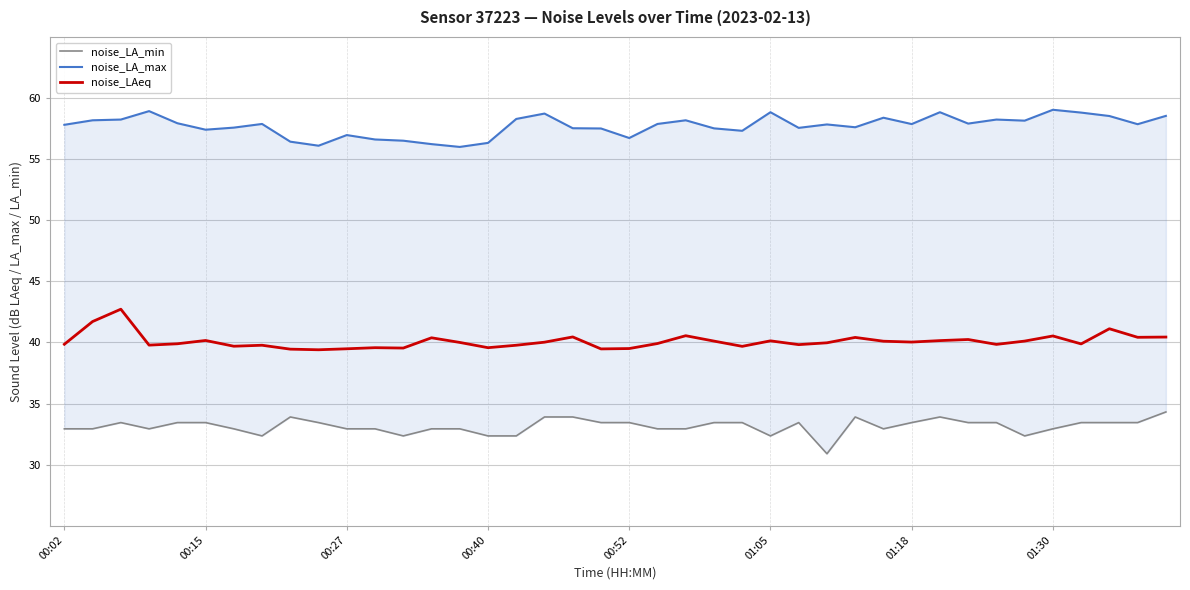

What is the lowest value of the noise_LAeq series?

39.4